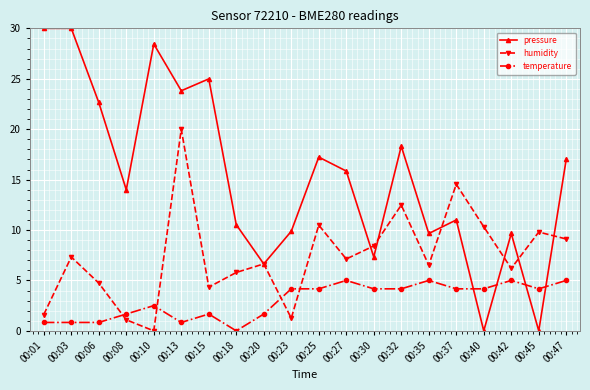

Count the number of data series in this chart.

3